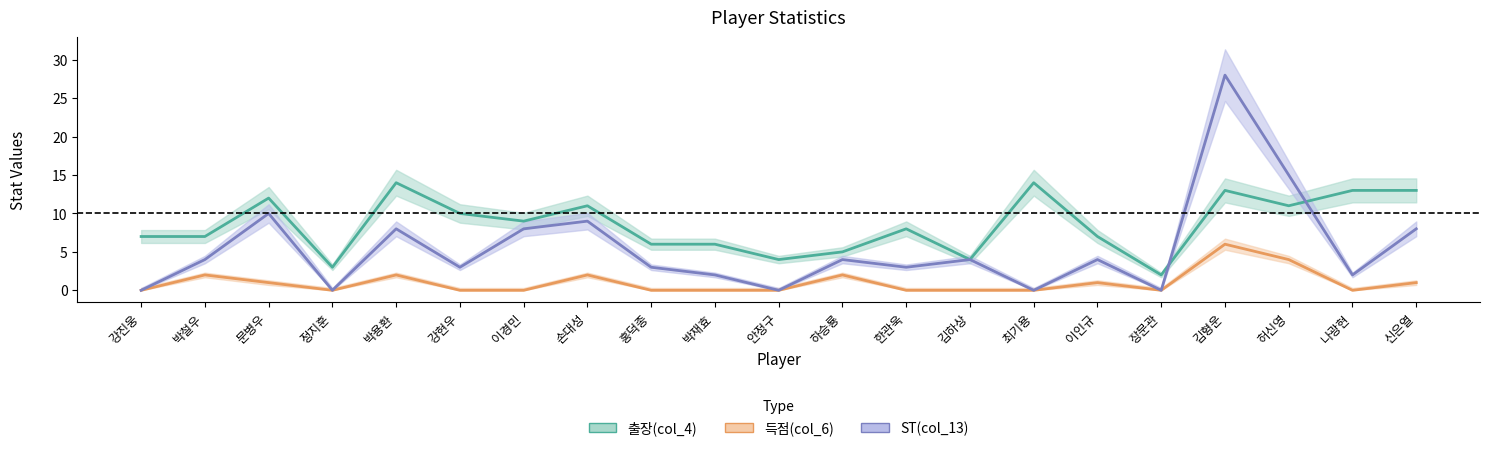

True or false: 득점(col_6) and ST(col_13) cross at least once.

False